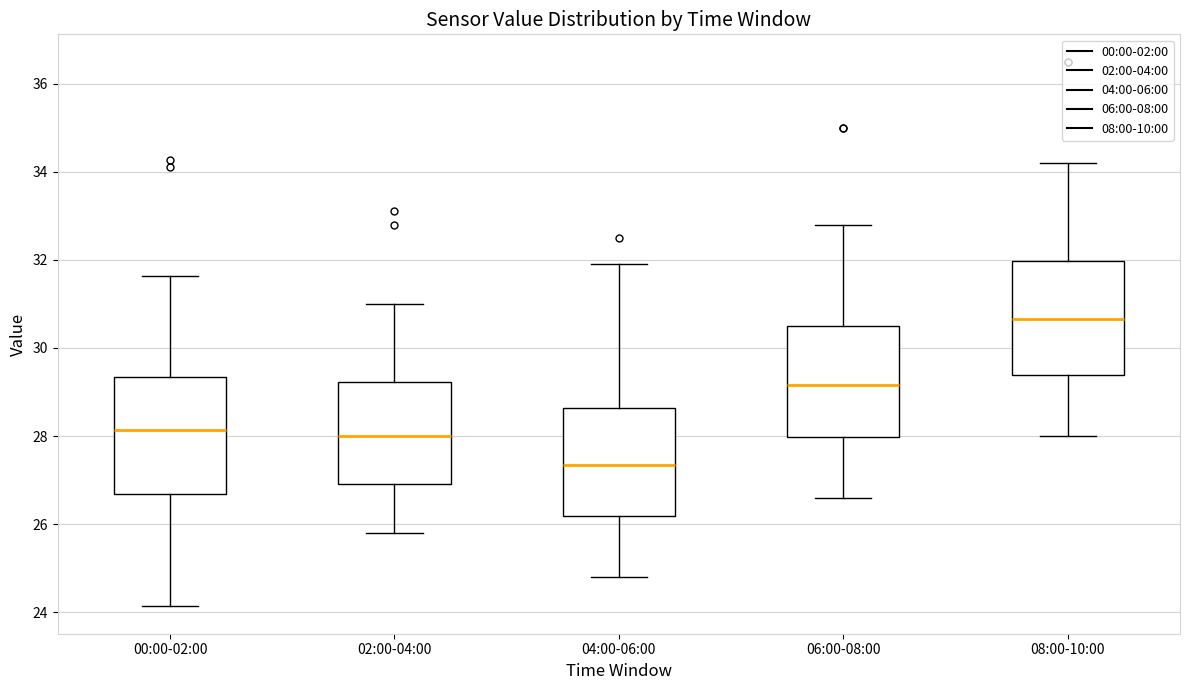

Which box has the highest median line?

08:00-10:00